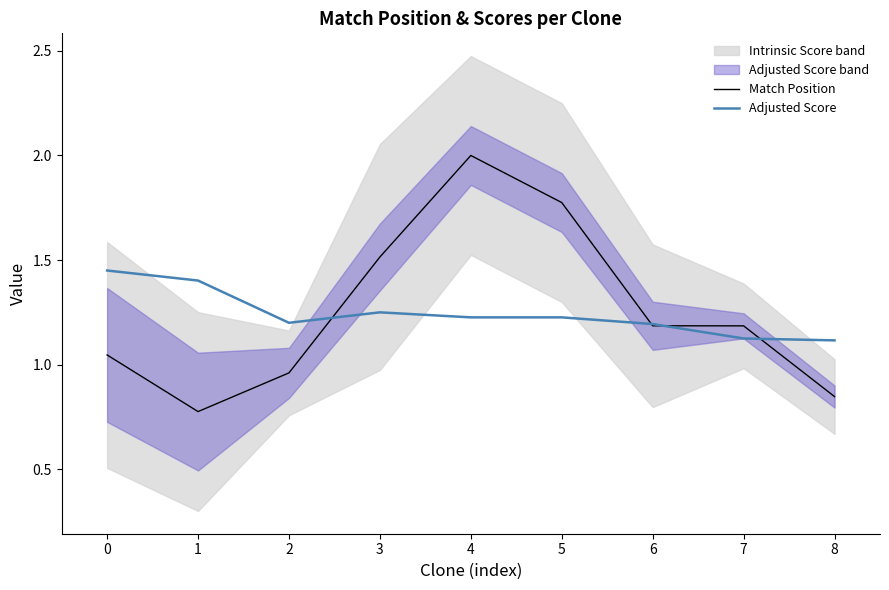

How many values in the Match Position series exceed 1?

6